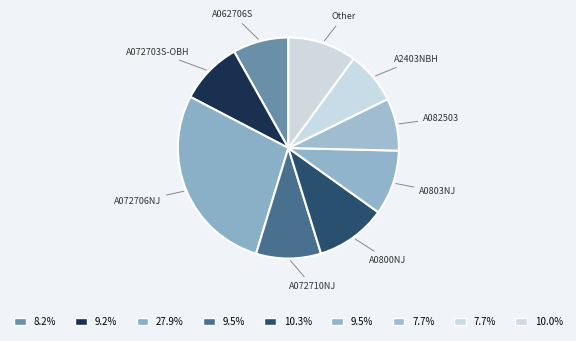

What is the largest slice in the pie chart?

A072706NJ